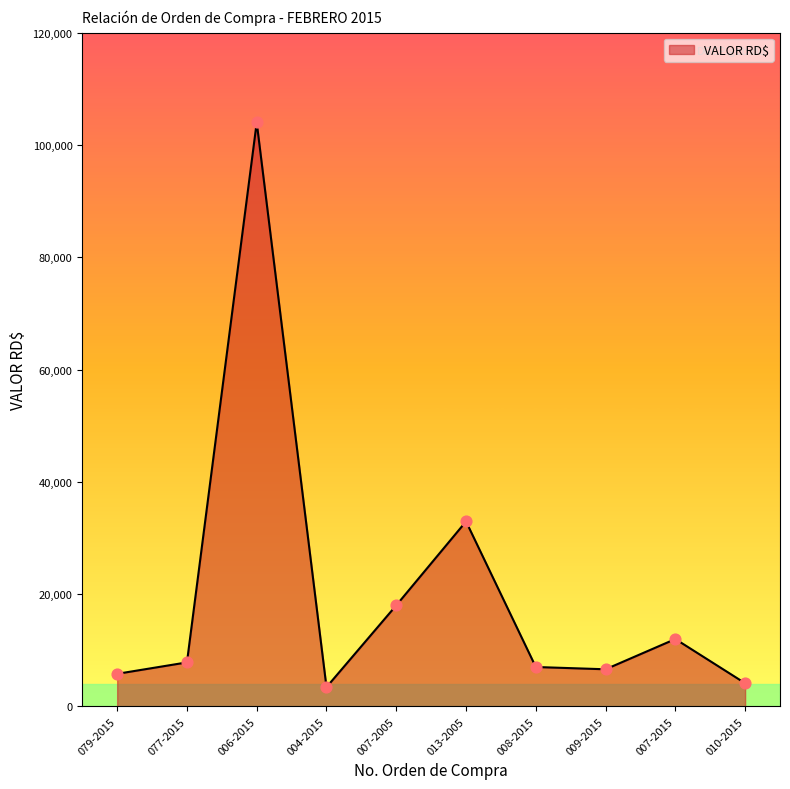

Which has a higher value, 079-2015 or 006-2015?

006-2015